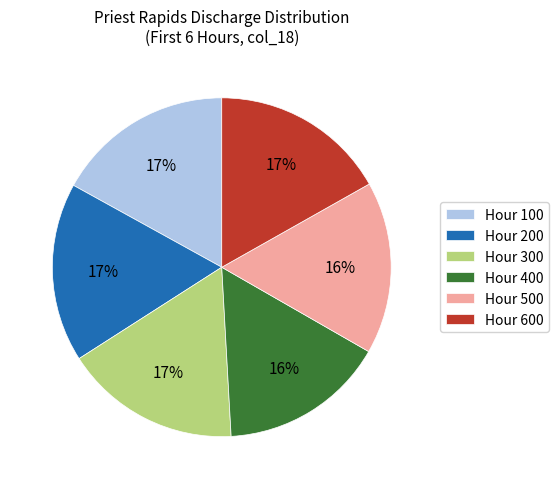

To the nearest percent, what is the combined percentage of Hour 100 and Hour 400?

33%